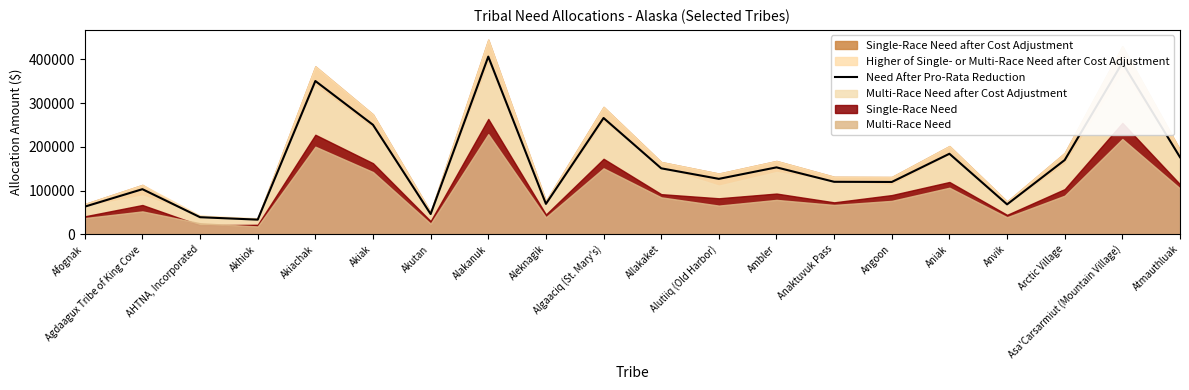

Where does the data first go above 150867?

Akiachak